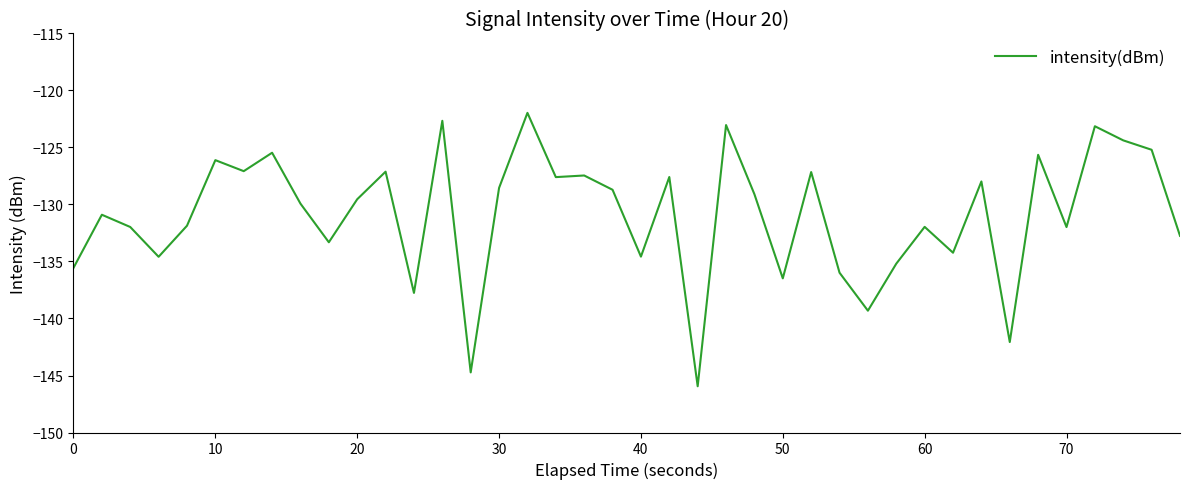

What is the difference between the maximum and minimum values?

24.0